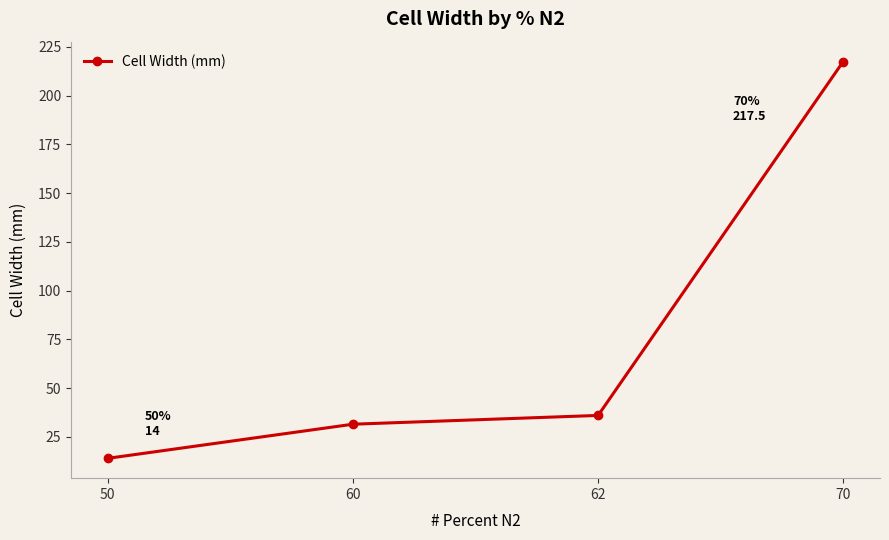

What is the ratio of the value at 50 to the value at 70?

0.1